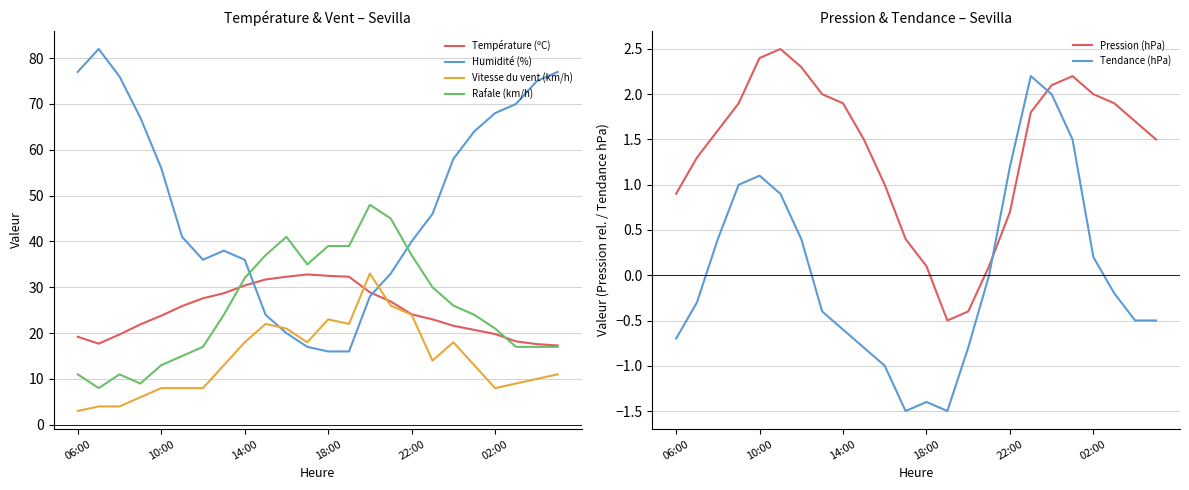

The Humidité (%) series shows 20.0 at 10. True or false?

True